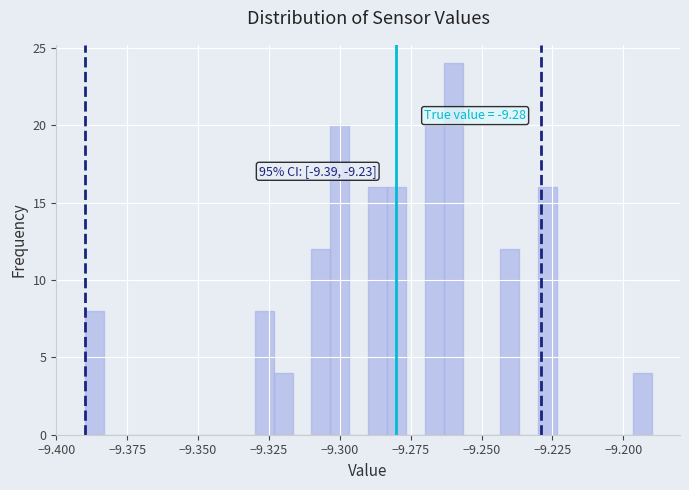

Read against the x-axis, roughly where is the centre of the tallest bar?

-9.260